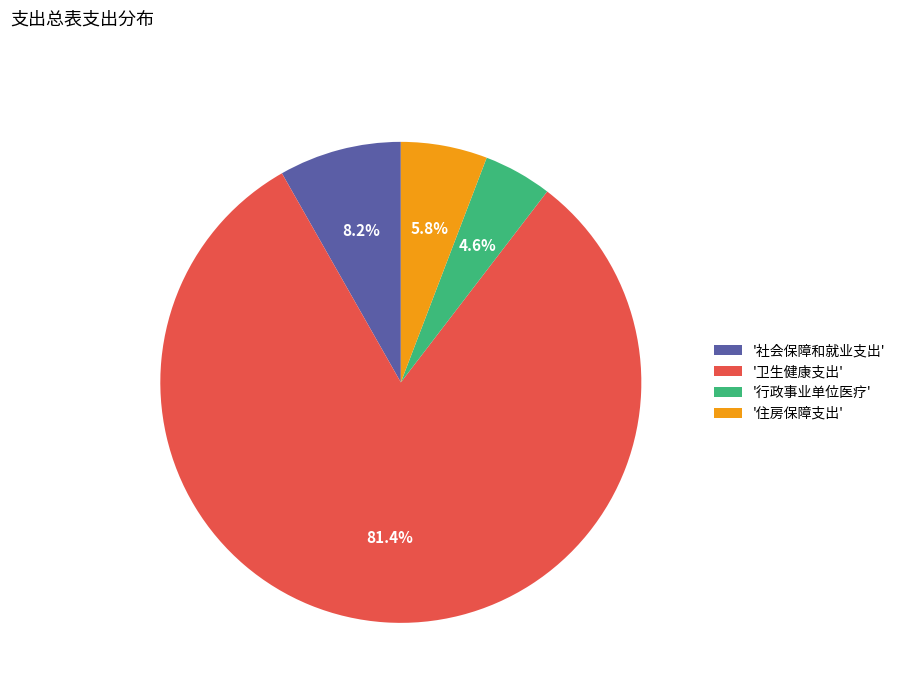

How many slices are in this pie chart?

4